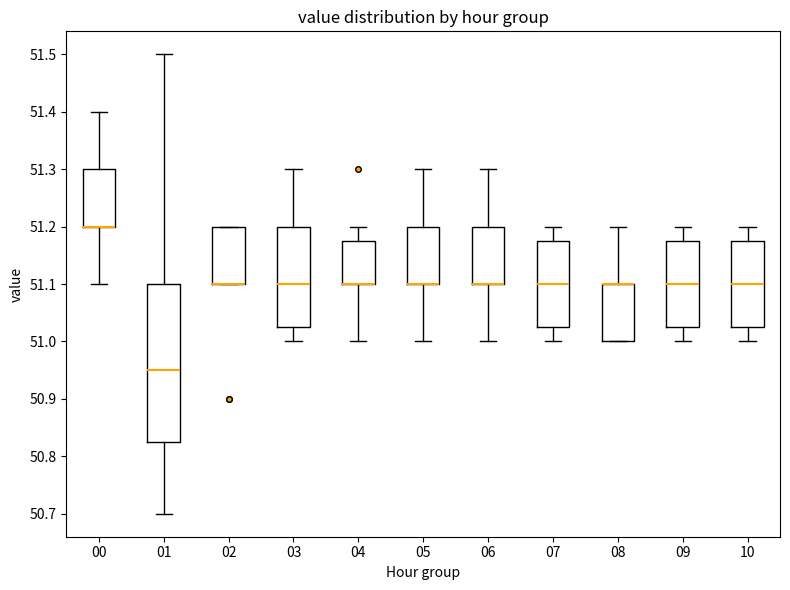

Reading left to right, read every box against the y-axis: the position of its median line, the range the box covers, and the ends of its whiskers. The values are not printed on the chart, so give them approximately, as read against the axis.

00: median 51.20 (drawn on the box's lower edge), box 51.20 to 51.30, whiskers 51.10 to 51.40
01: median 50.95, box 50.83 to 51.10, whiskers 50.70 to 51.50
02: median 51.10 (drawn on the box's lower edge), box 51.10 to 51.20, whiskers 51.10 to 51.20
03: median 51.10, box 51.03 to 51.20, whiskers 51.00 to 51.30
04: median 51.10 (drawn on the box's lower edge), box 51.10 to 51.18, whiskers 51.00 to 51.20
05: median 51.10 (drawn on the box's lower edge), box 51.10 to 51.20, whiskers 51.00 to 51.30
06: median 51.10 (drawn on the box's lower edge), box 51.10 to 51.20, whiskers 51.00 to 51.30
07: median 51.10, box 51.03 to 51.18, whiskers 51.00 to 51.20
08: median 51.10 (drawn on the box's upper edge), box 51.00 to 51.10, whiskers 51.00 to 51.20
09: median 51.10, box 51.03 to 51.18, whiskers 51.00 to 51.20
10: median 51.10, box 51.03 to 51.18, whiskers 51.00 to 51.20